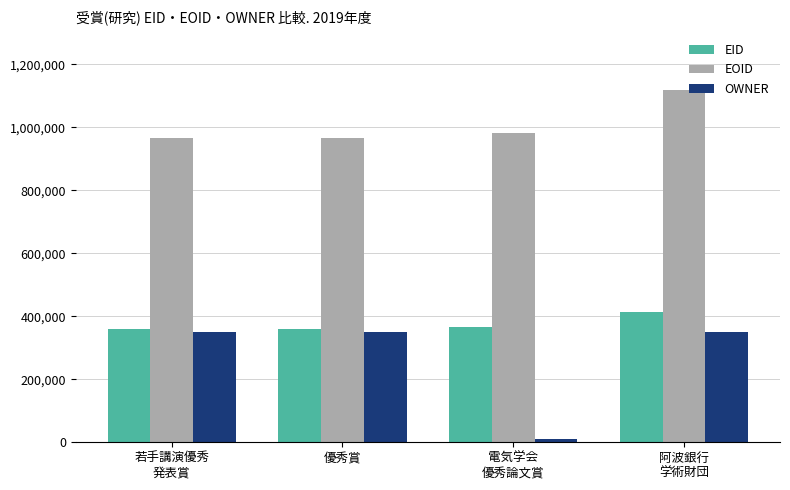

What value does the EOID series have at 優秀賞, to the nearest 10?

966300